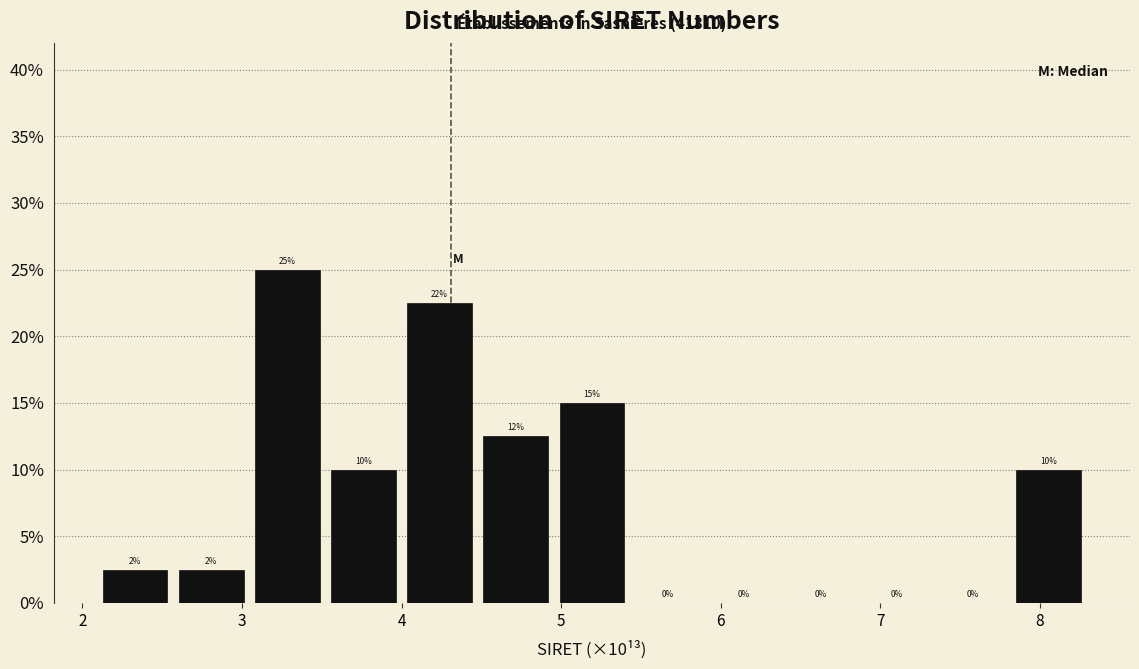

Over which range of the x-axis is the bar tallest?

3.0 to 3.5